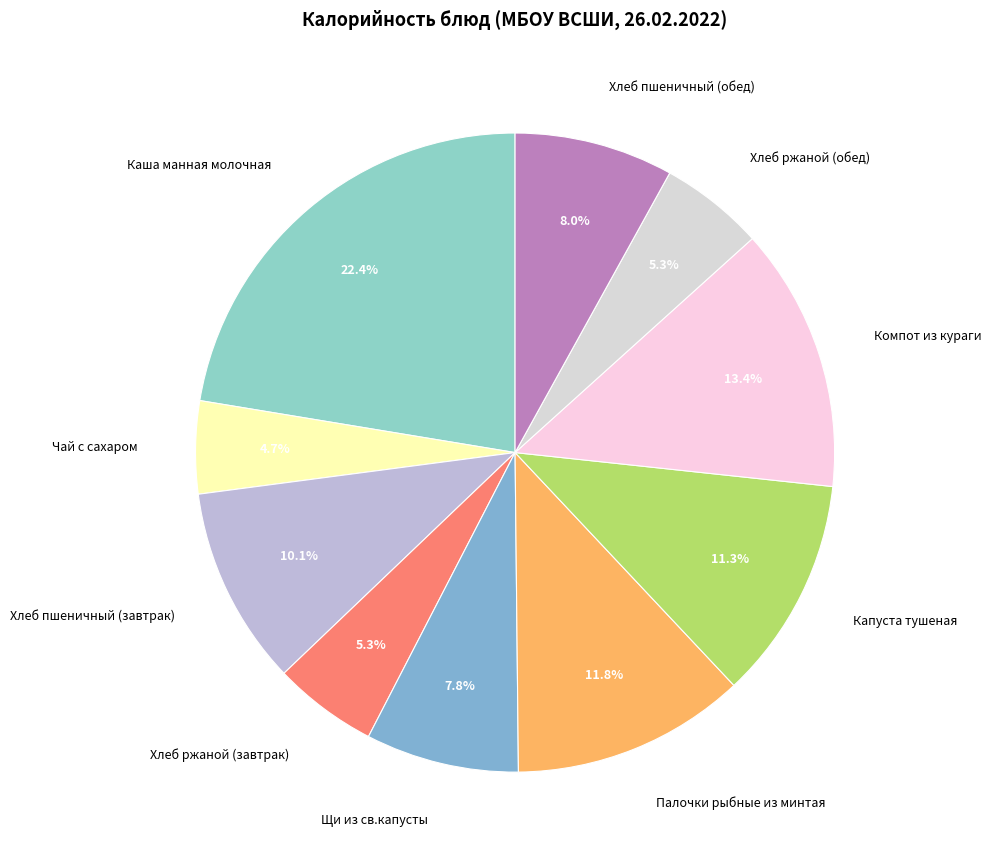

To the nearest percent, what percentage of the pie is Хлеб ржаной (завтрак)?

5%